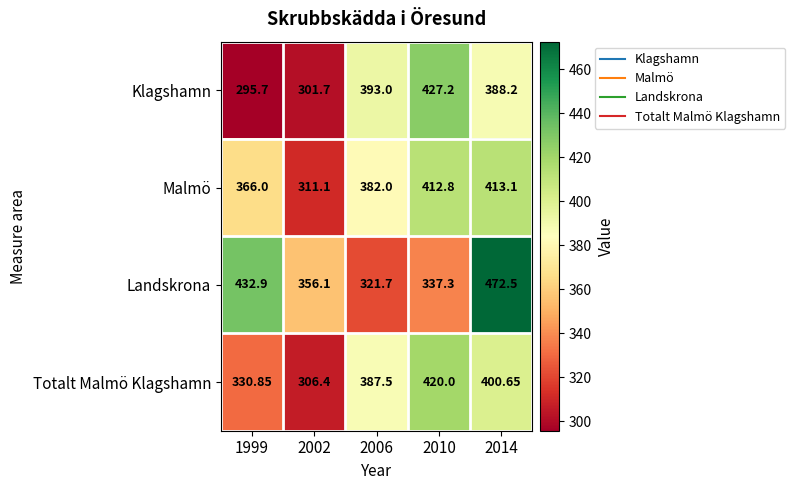

Which label corresponds to the smallest value in the chart?

1999